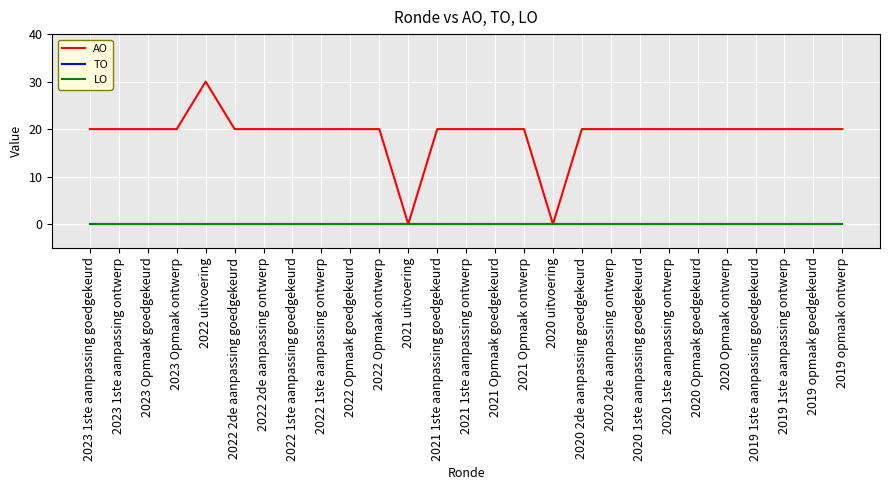

Reading left to right, transcribe all the data shown in this chart.

AO: 20	20	20	20	30	20	20	20	20	20	20	0	20	20	20	20	0	20	20	20	20	20	20	20	20	20	20
TO: 0	0	0	0	0	0	0	0	0	0	0	0	0	0	0	0	0	0	0	0	0	0	0	0	0	0	0
LO: 0	0	0	0	0	0	0	0	0	0	0	0	0	0	0	0	0	0	0	0	0	0	0	0	0	0	0